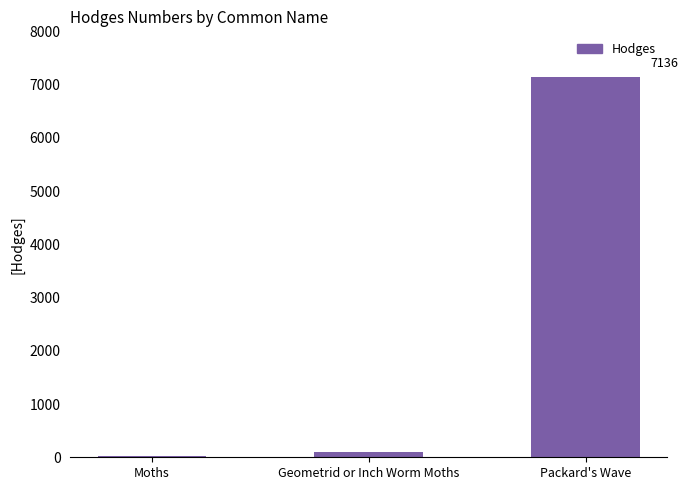

Is it true that the value at Geometrid or Inch Worm Moths is 91.3?

True